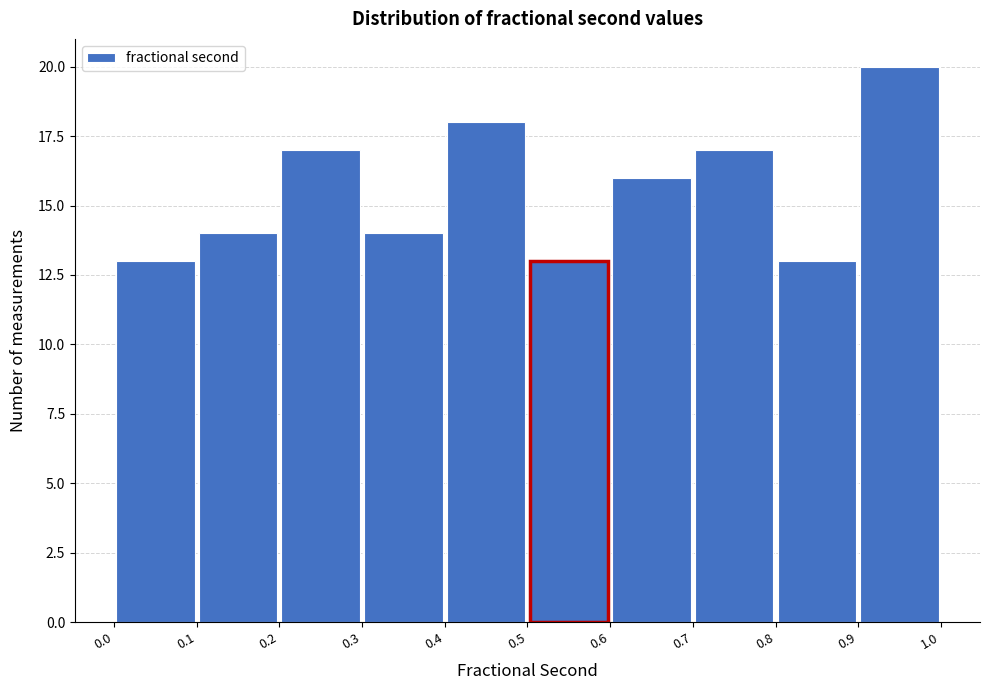

Over which range of the x-axis is the bar tallest?

0.9 to 1.0